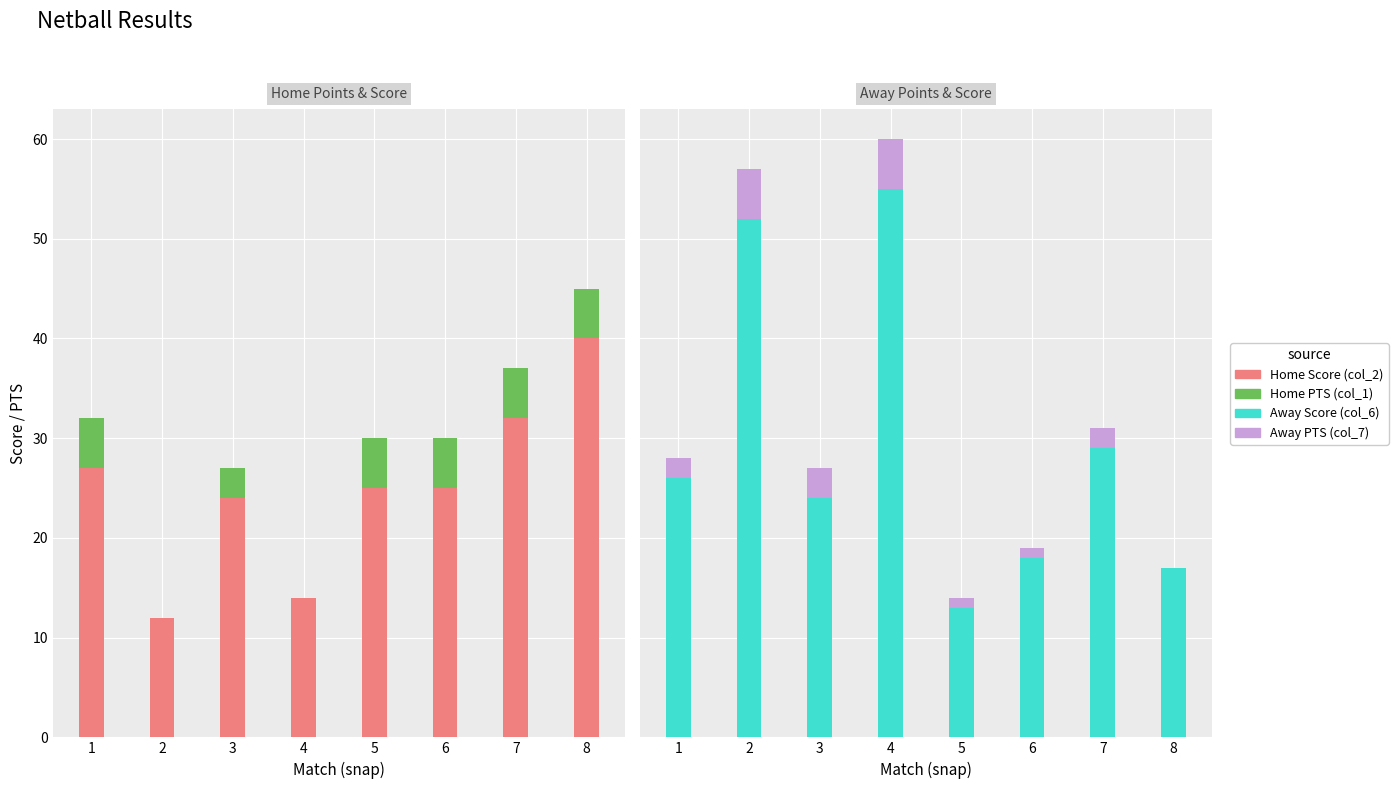

What is the maximum value shown in the chart?

55